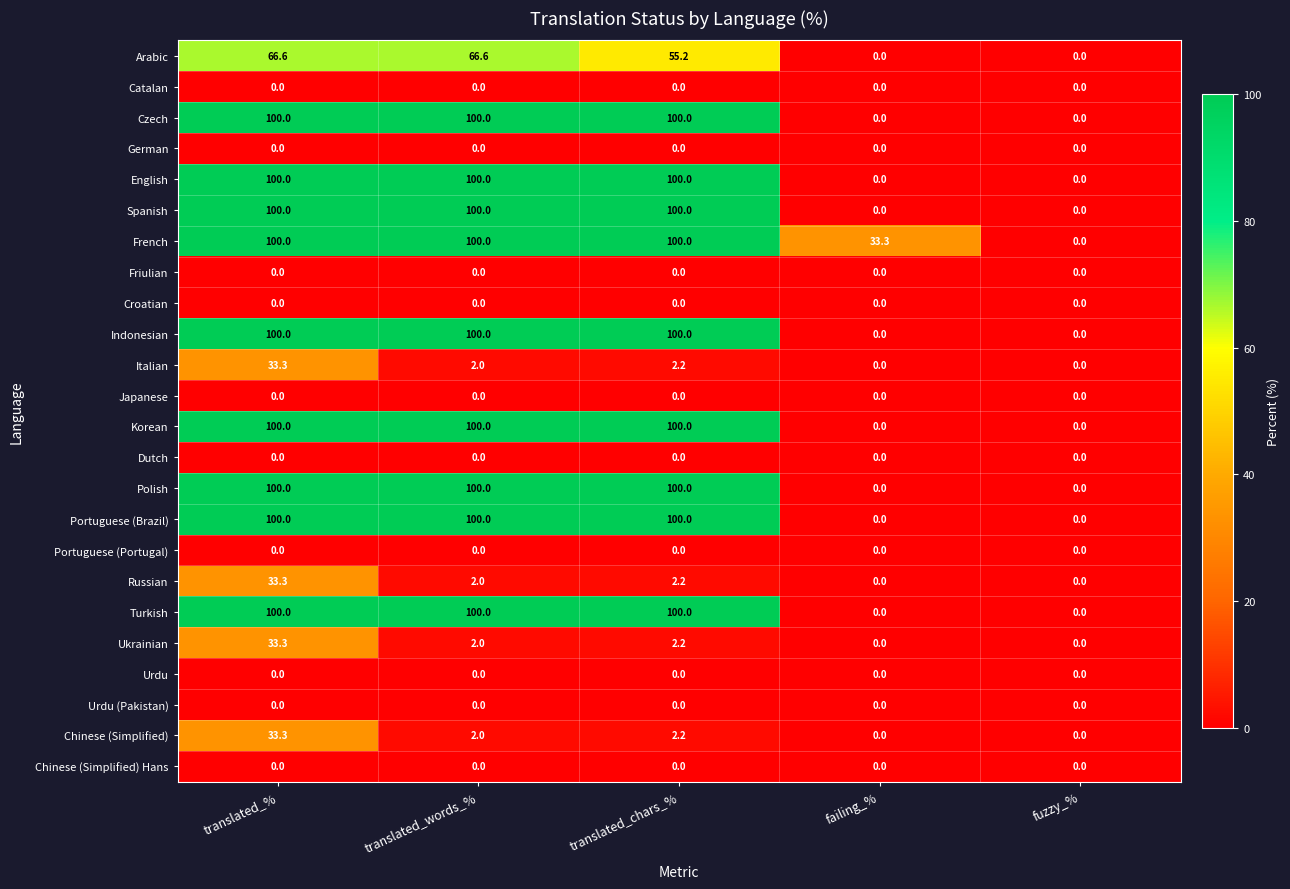

At which label does Arabic first exceed 55?

translated_%